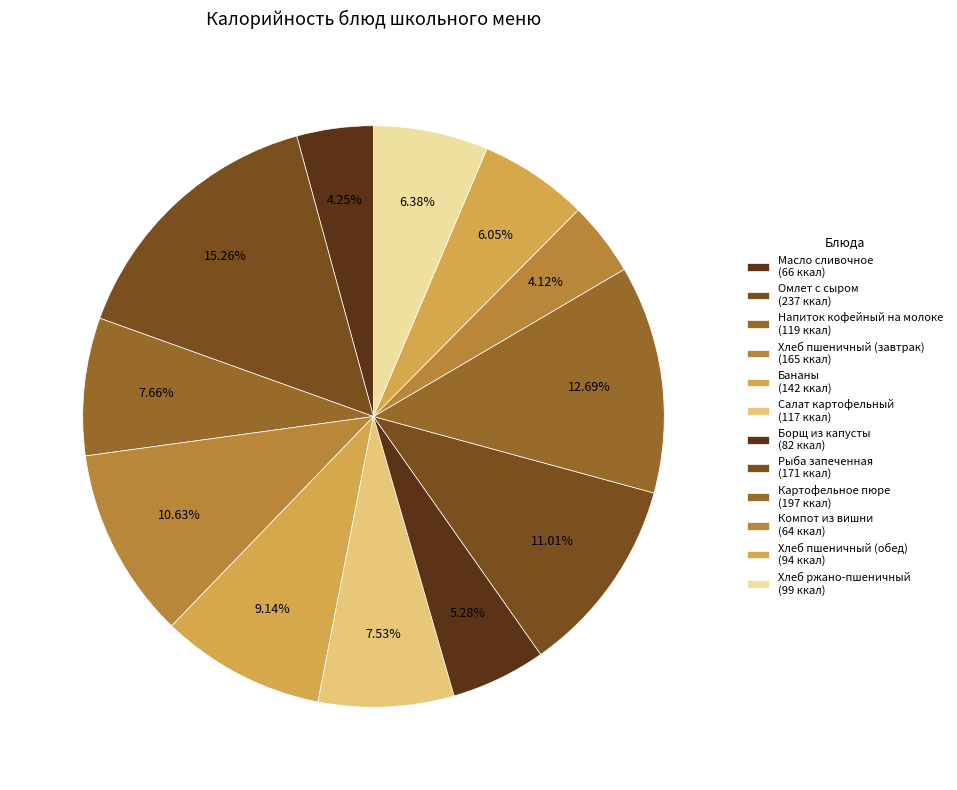

What is the smallest slice in the pie chart?

Компот из вишни